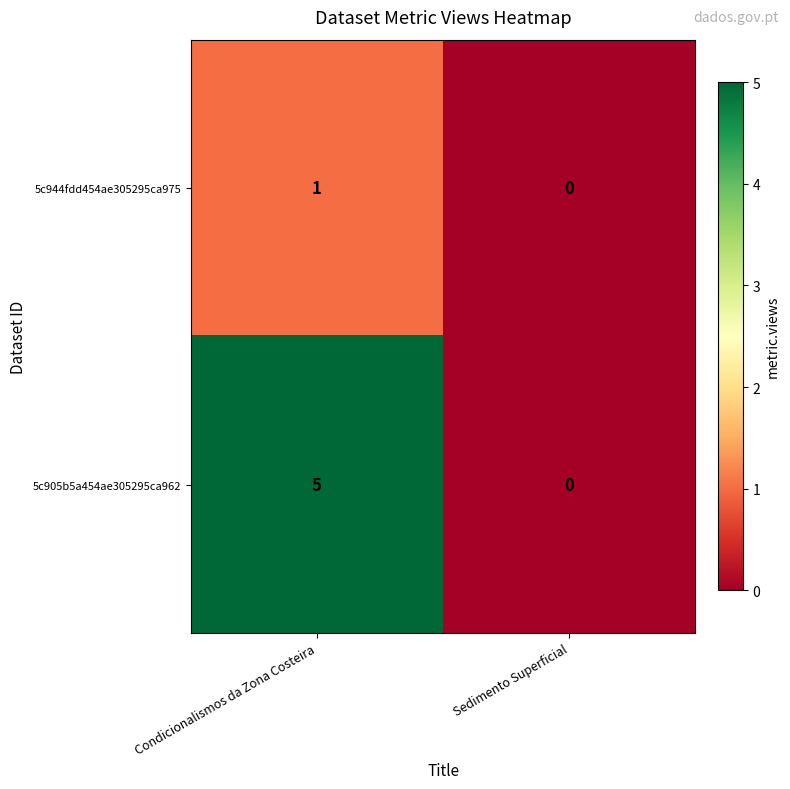

What is the maximum value shown in the chart?

5